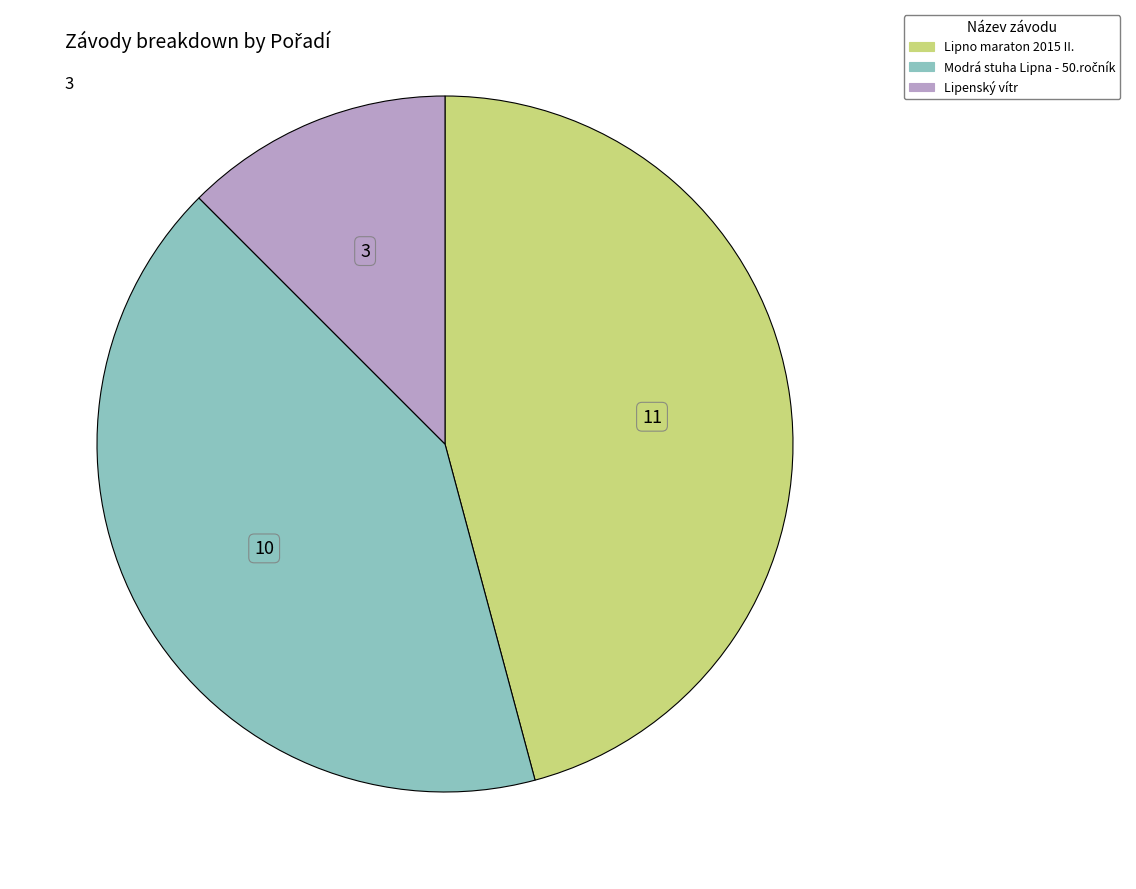

Which category has the biggest portion of the pie?

Lipno maraton 2015 II.